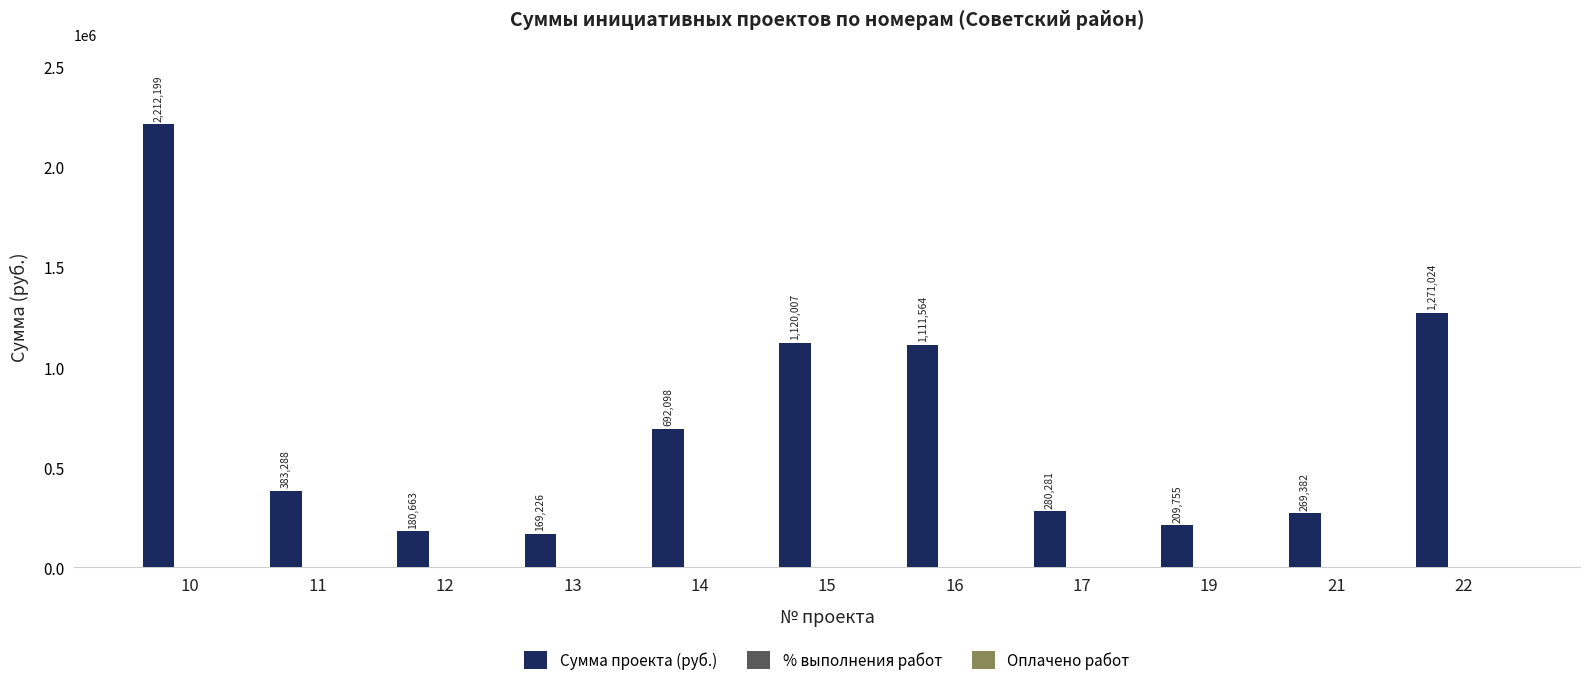

What value does the data have at 11?

383287.8